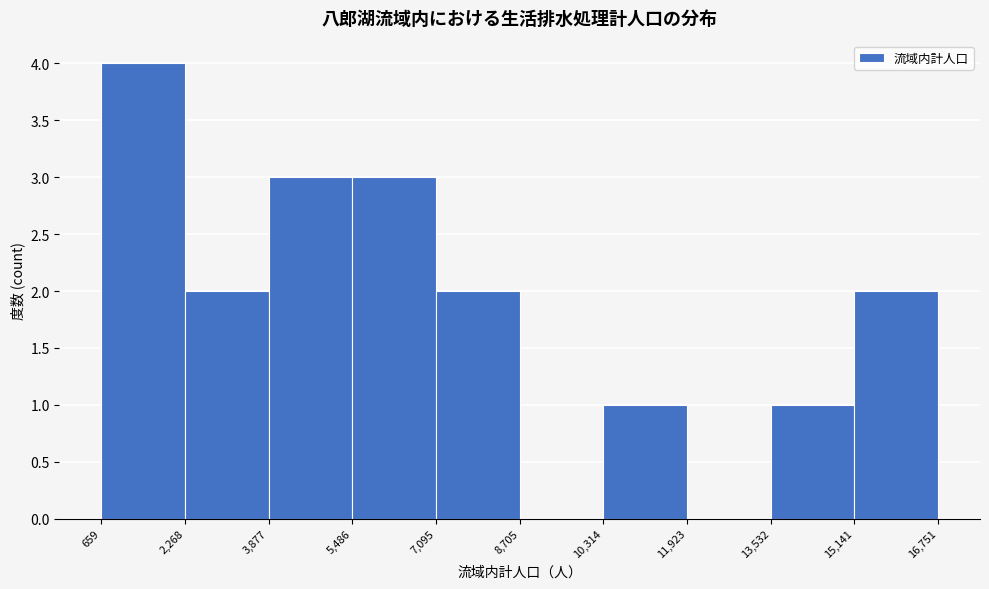

Over which range of the x-axis is the bar tallest?

659 to 2,268